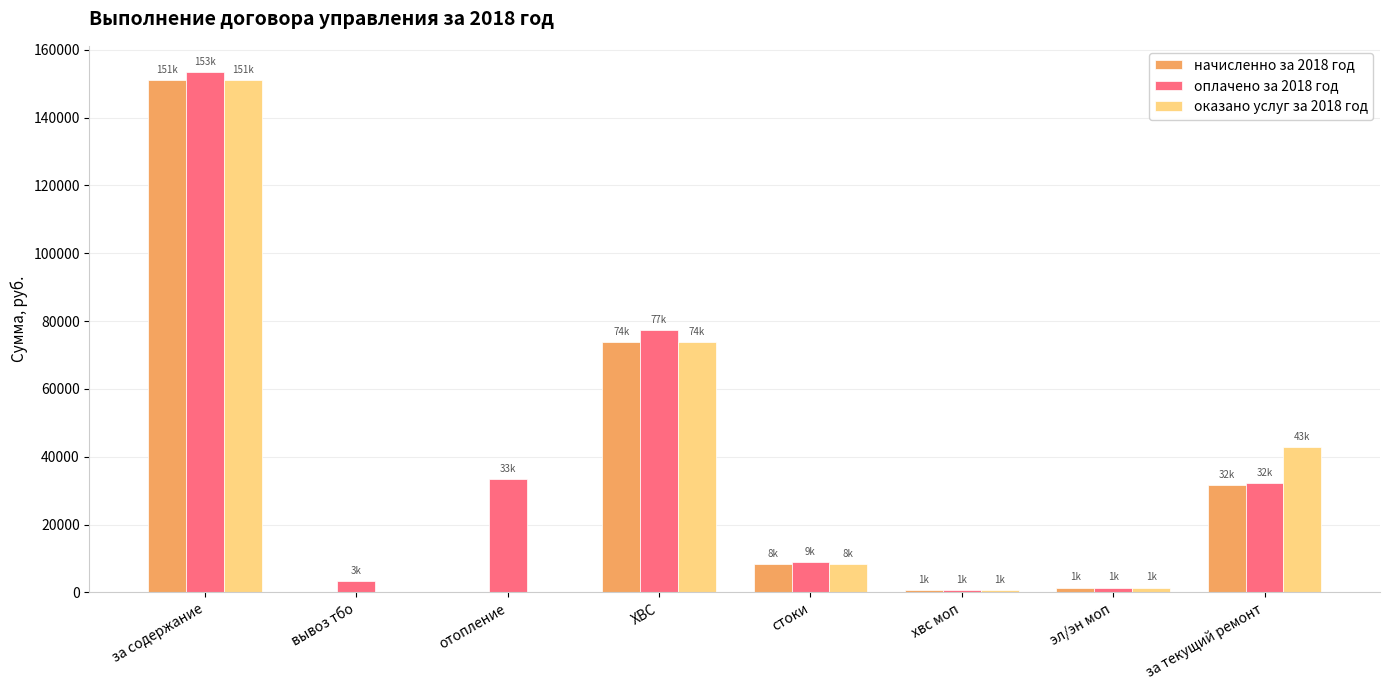

Is the value of оплачено за 2018 год at за содержание greater than the value of начисленно за 2018 год at ХВС?

Yes